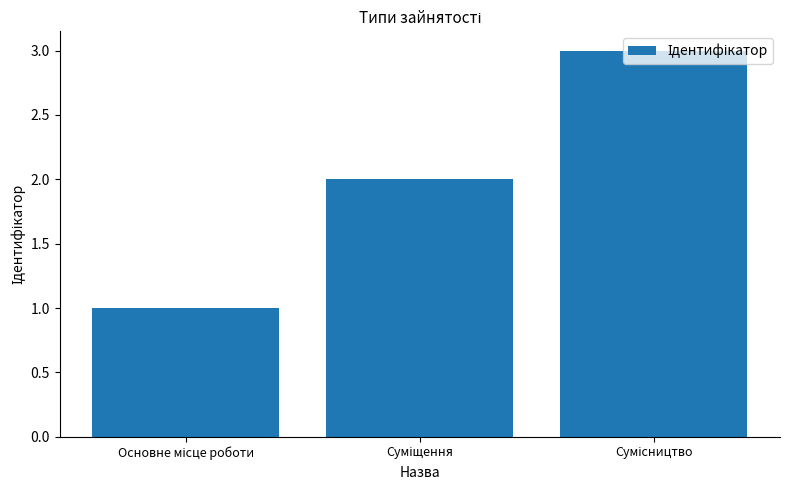

What is the sum of all values?

6